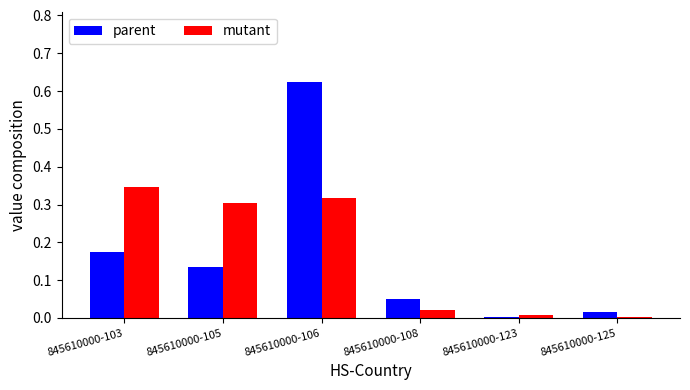

The mutant series shows 0.3 at 845610000-106. True or false?

True